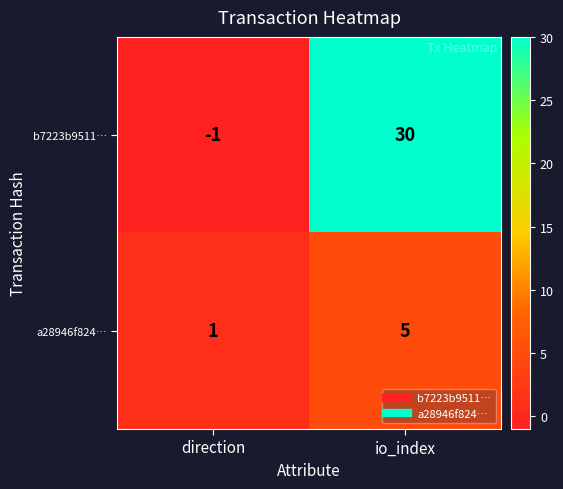

Which series has the largest total across all categories?

b7223b9511…